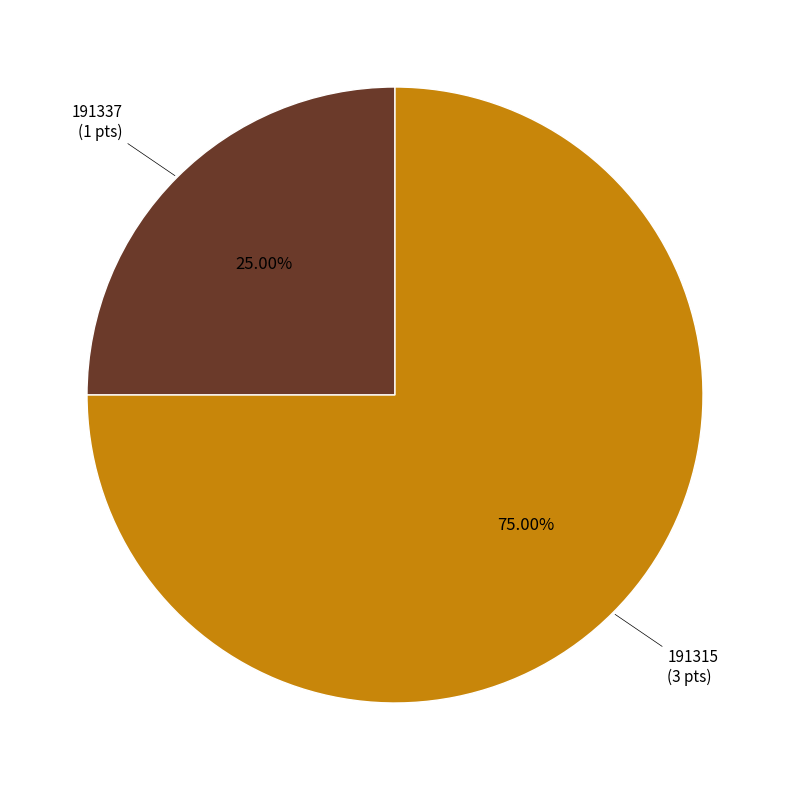

Is there any slice that represents more than half of the pie?

Yes